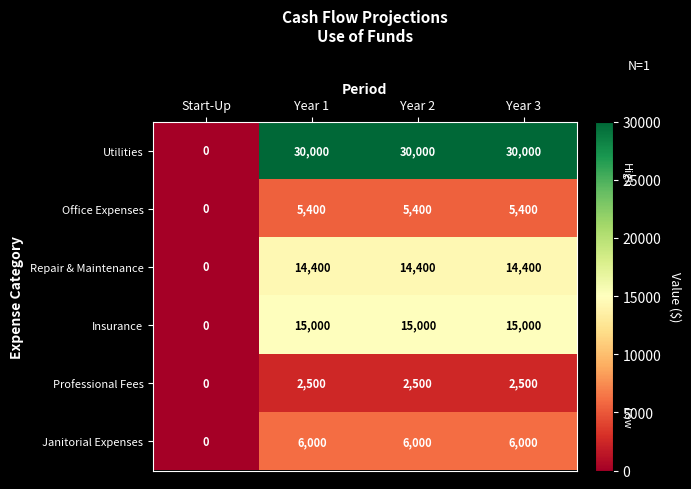

Which series has the largest range (max minus min)?

Utilities